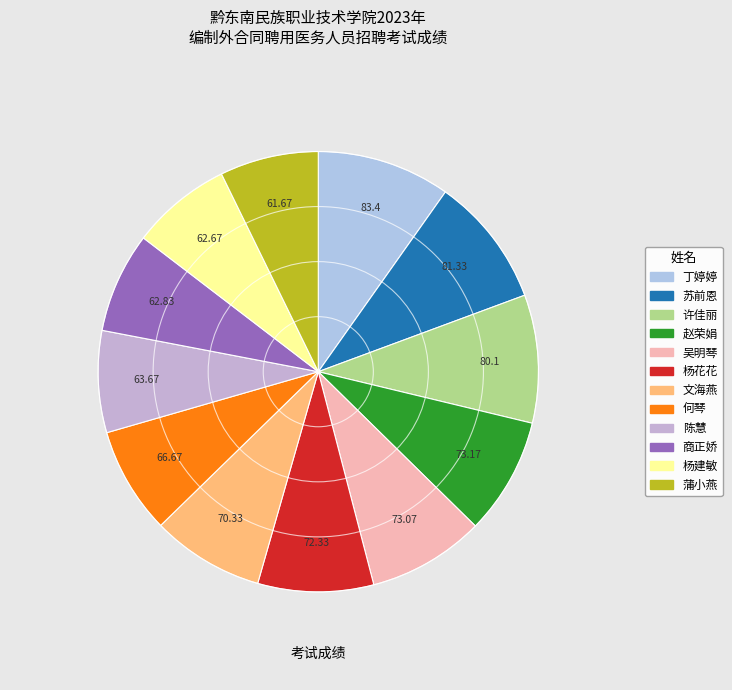

What is the smallest slice in the pie chart?

蒲小燕